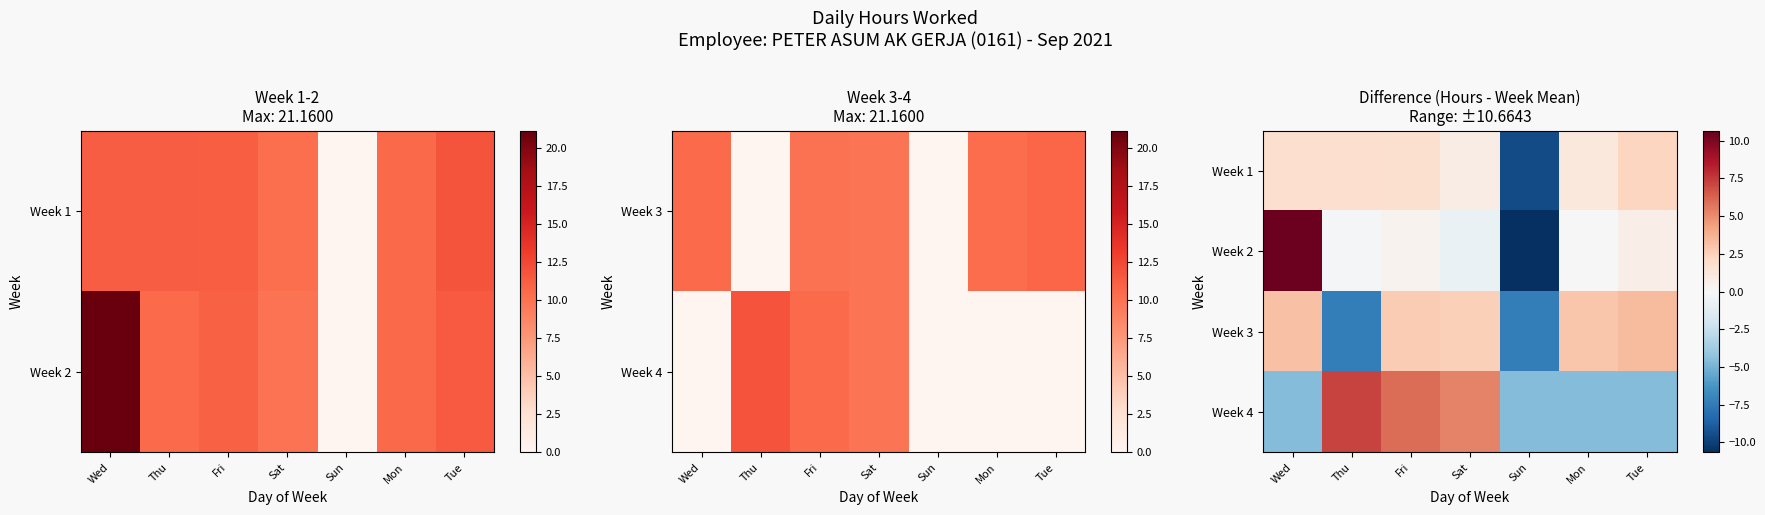

What is the minimum value shown in the chart?

-10.7